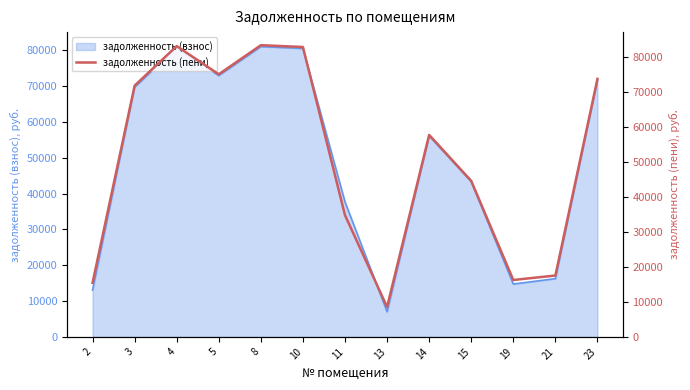

How many lines are shown in the chart?

1